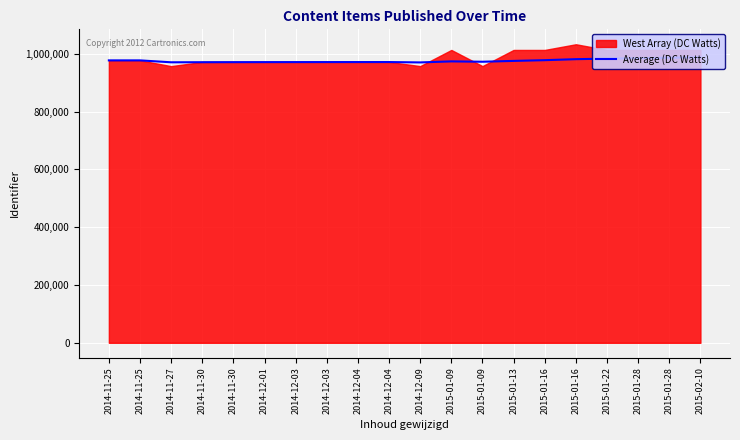

What is the approximate value at 2014-12-04?

971446.7